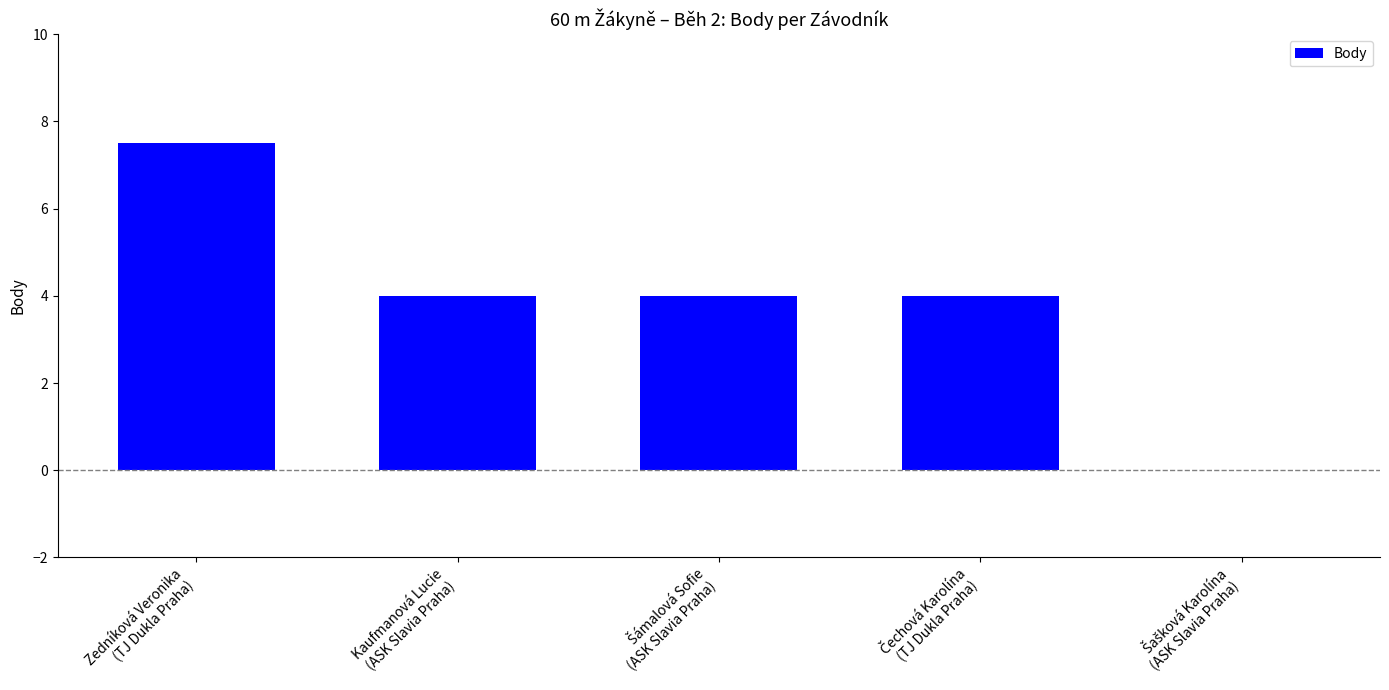

What is the greatest value displayed?

7.5